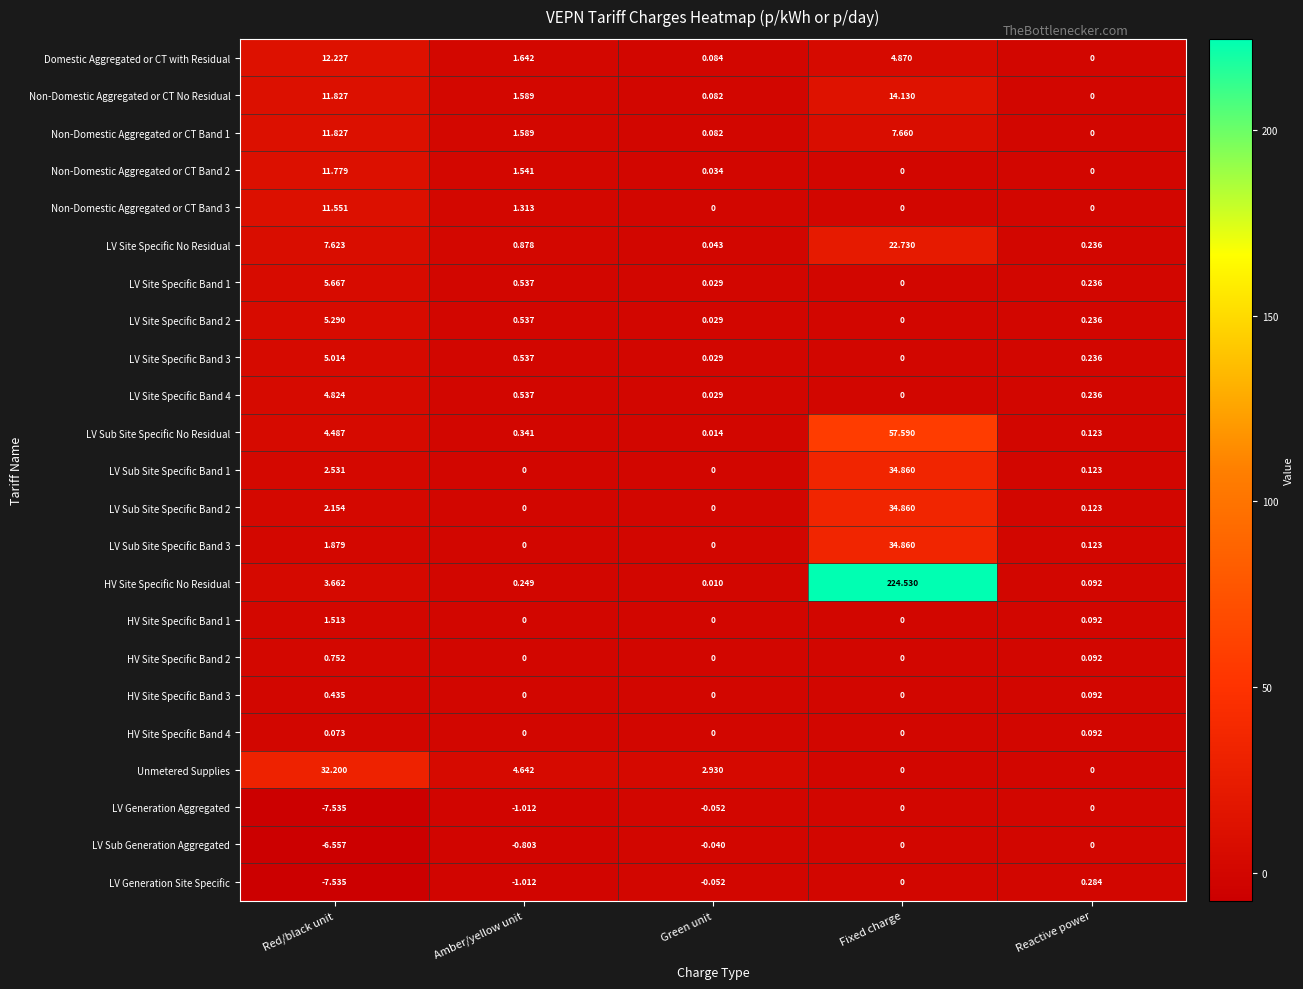

Which series has the largest total across all categories?

HV Site Specific No Residual